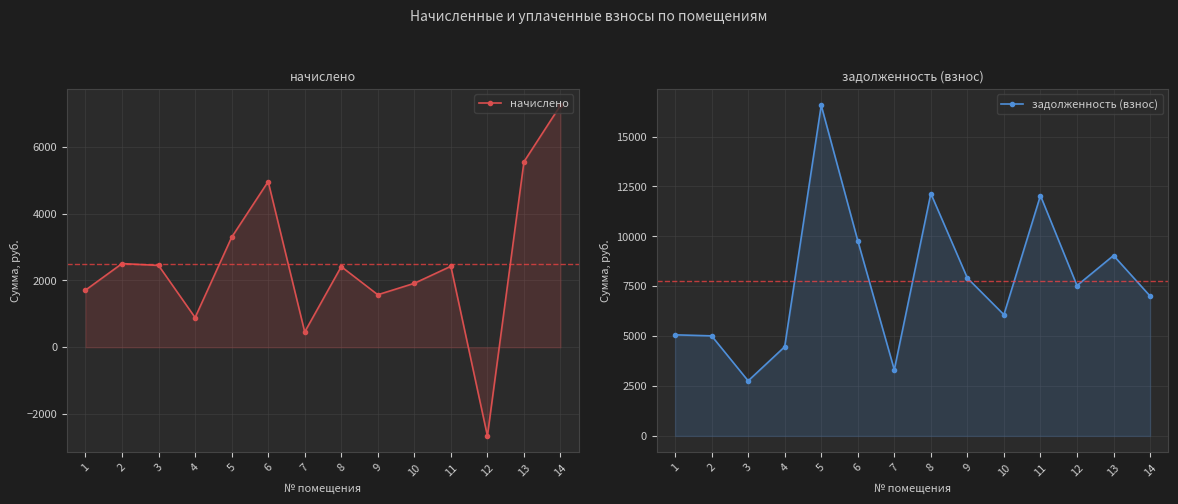

What is the average value of the задолженность (взнос) series?

7766.1